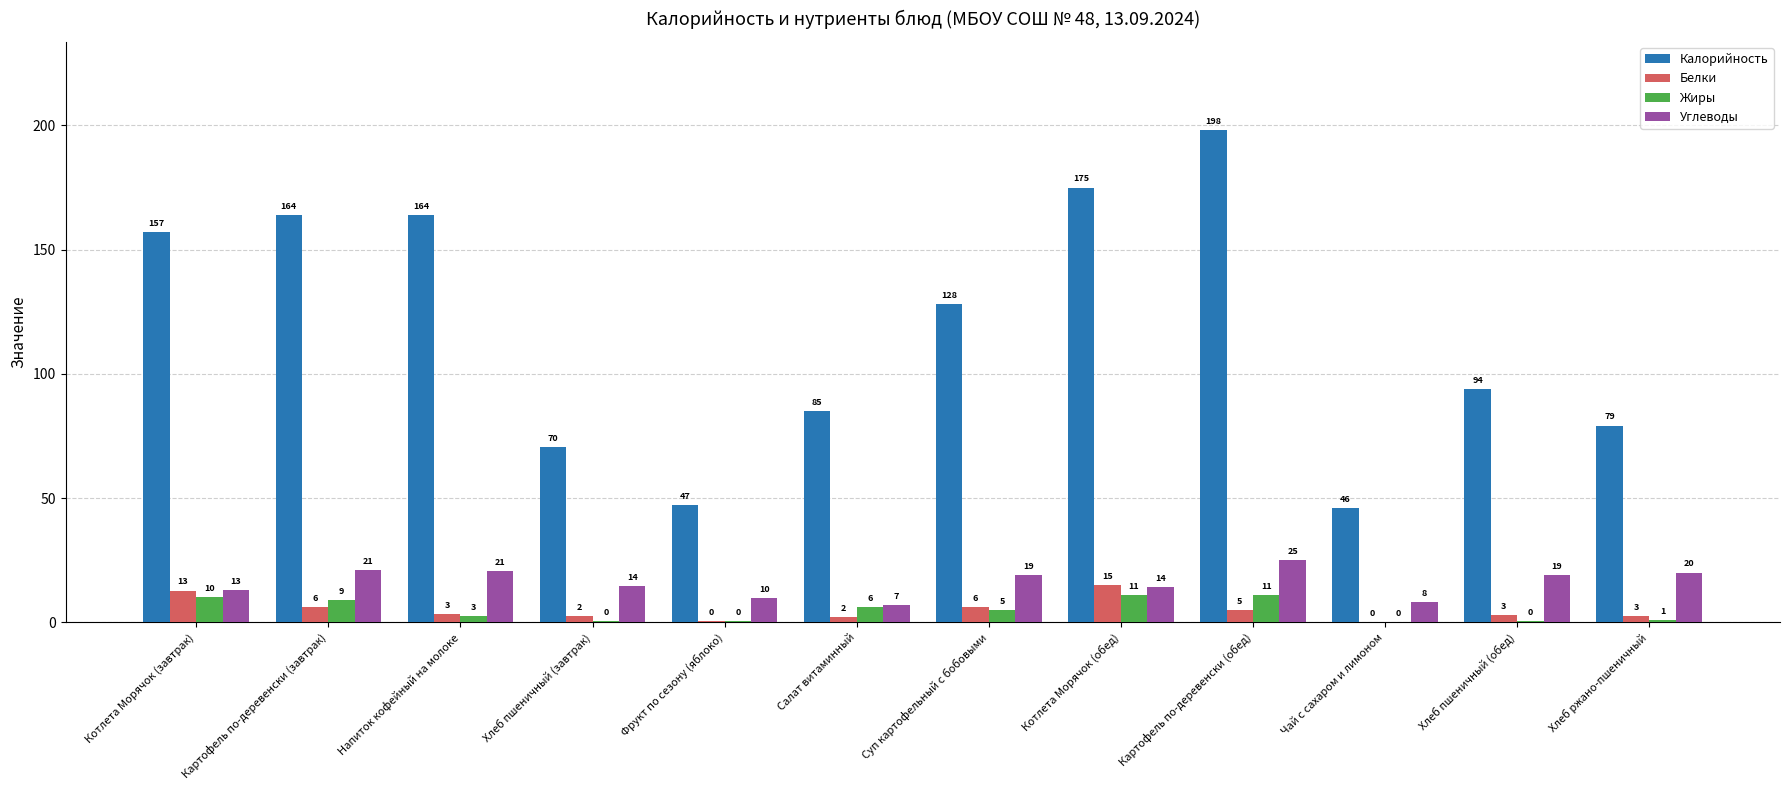

Is it true that Жиры equals 1.0 at Хлеб ржано-пшеничный?

True